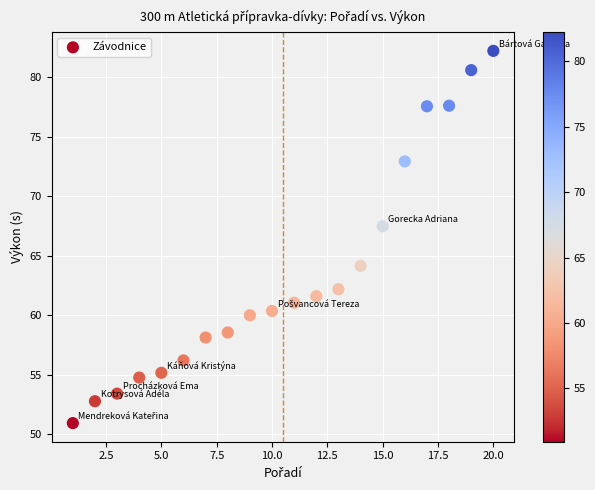

What is the range of X values (max minus min)?

19.0